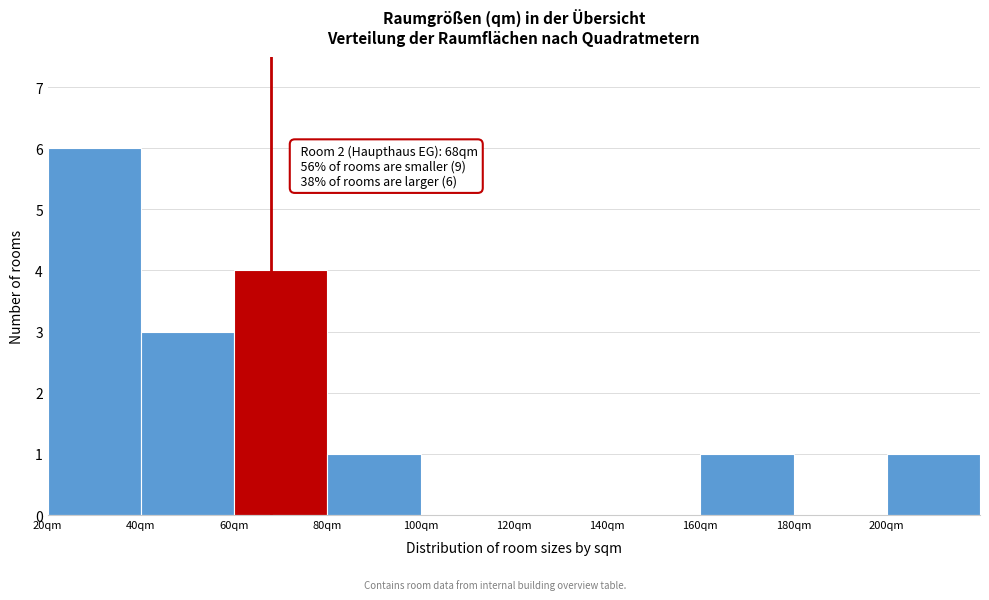

Over which range of the x-axis is the bar tallest?

20 to 40